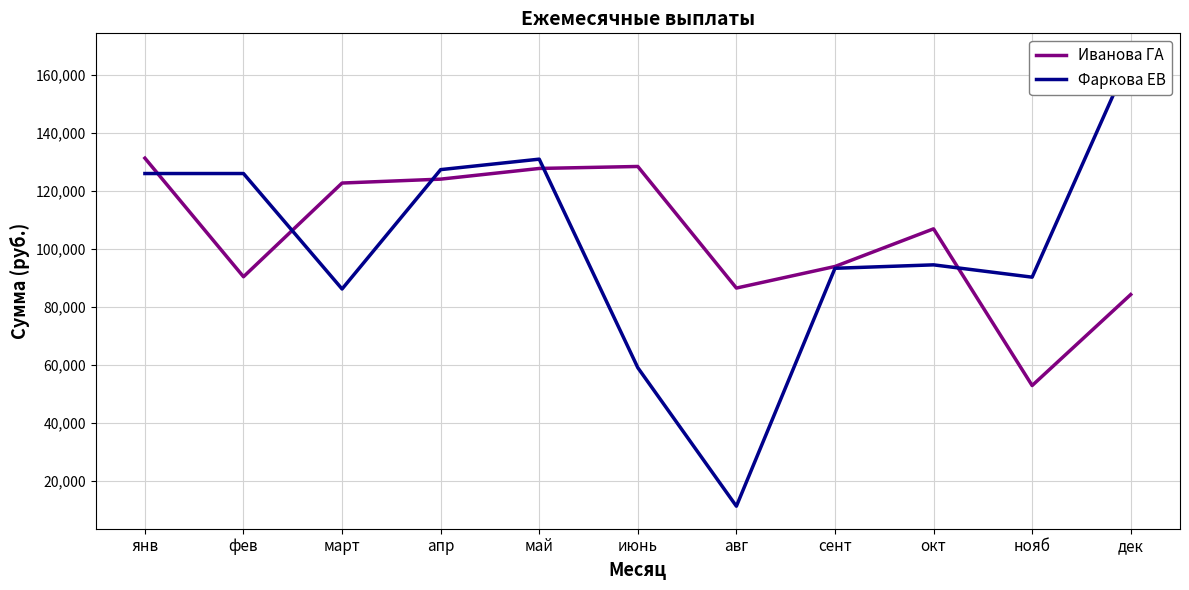

Which series changed the most between май and окт?

Фаркова ЕВ